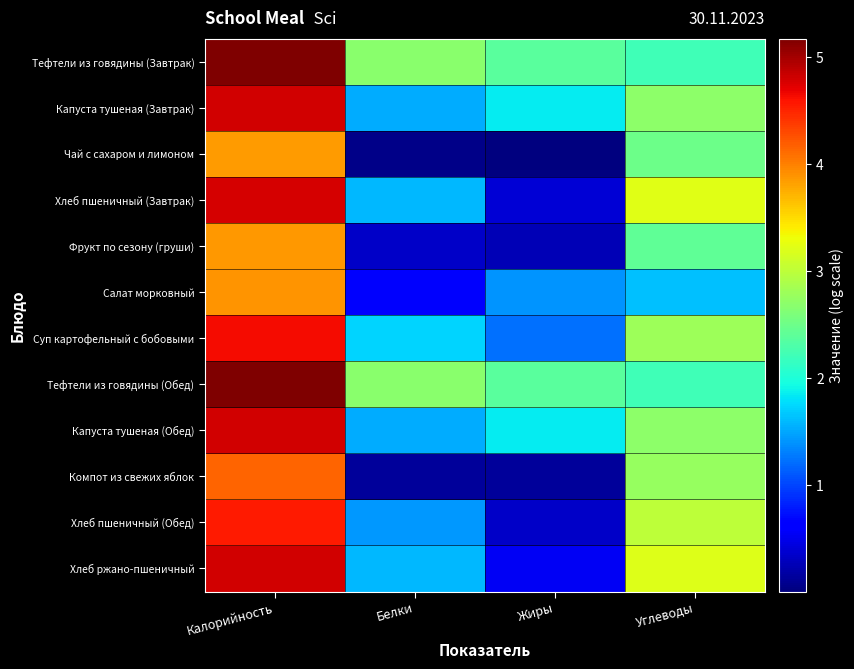

At Углеводы, list the series in order from smallest to largest.

Салат морковный, Тефтели из говядины (Завтрак), Тефтели из говядины (Обед), Фрукт по сезону (груши), Чай с сахаром и лимоном, Капуста тушеная (Завтрак), Капуста тушеная (Обед), Компот из свежих яблок, Суп картофельный с бобовыми, Хлеб пшеничный (Обед), Хлеб ржано-пшеничный, Хлеб пшеничный (Завтрак)